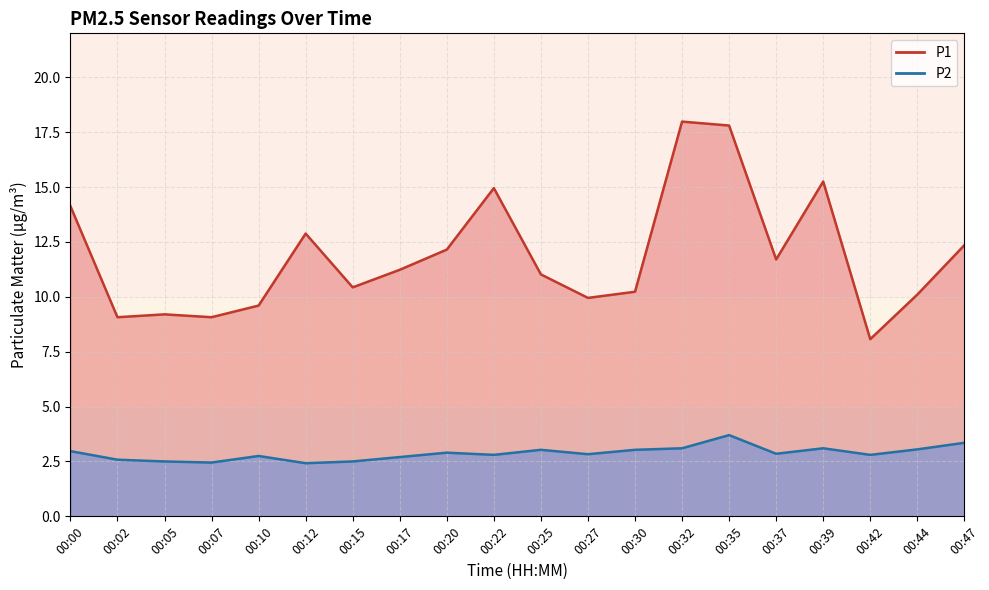

How many interior local peaks does the P2 series have?

5